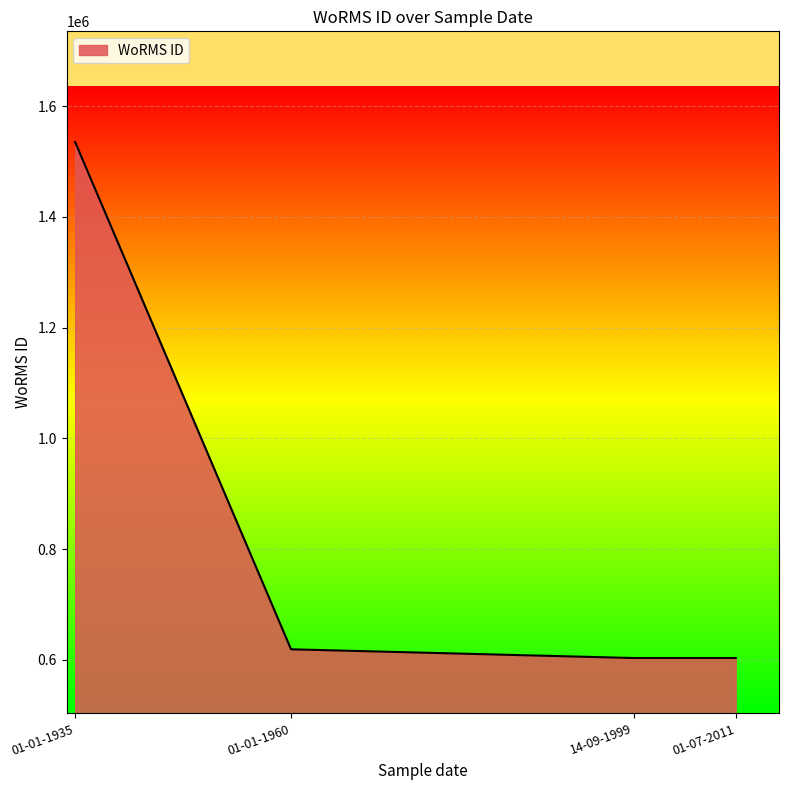

At which label does the data first exceed 619172?

01-01-1935